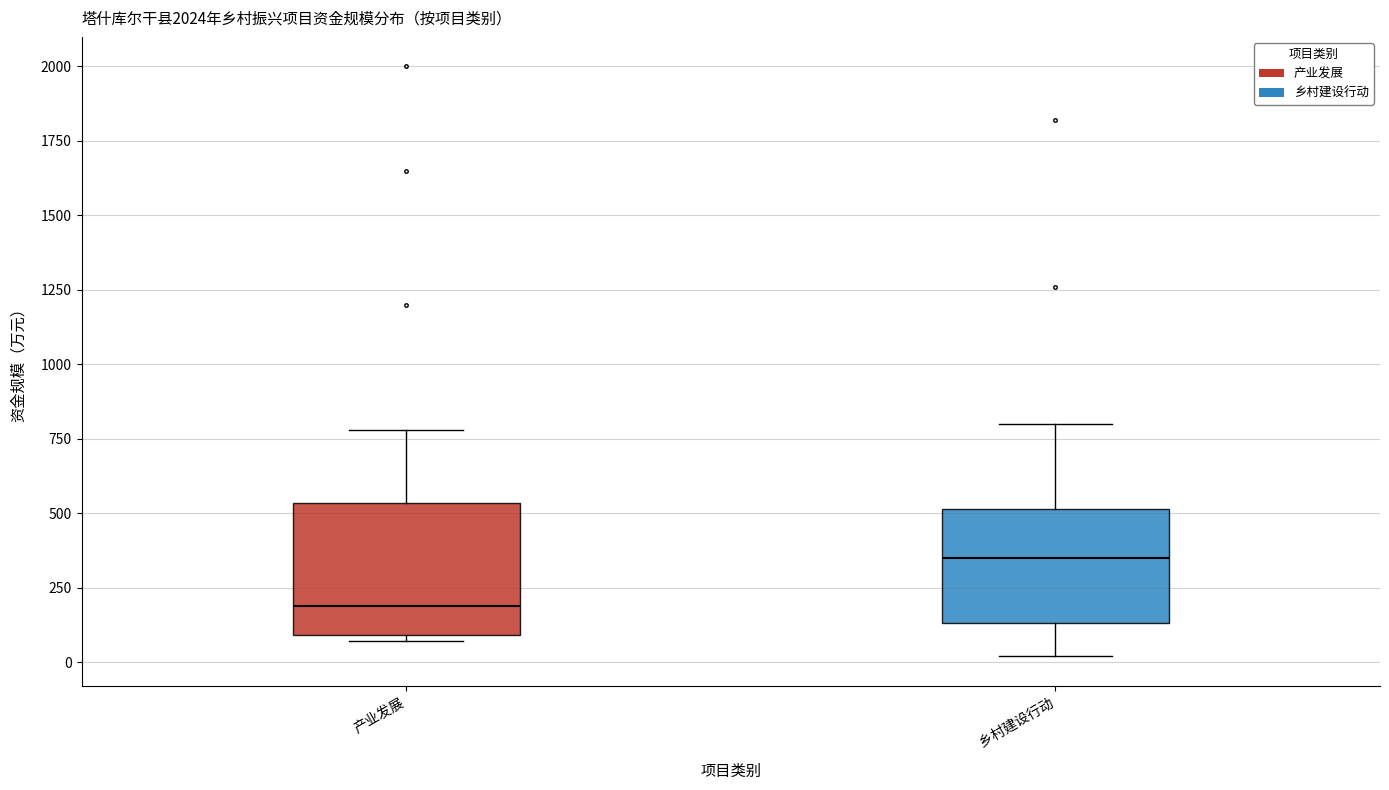

Reading left to right, read every box against the y-axis: the position of its median line, the range the box covers, and the ends of its whiskers. The values are not printed on the chart, so give them approximately, as read against the axis.

产业发展: median 200, box 100 to 550, whiskers 50 to 800
乡村建设行动: median 350, box 150 to 500, whiskers 0 to 800